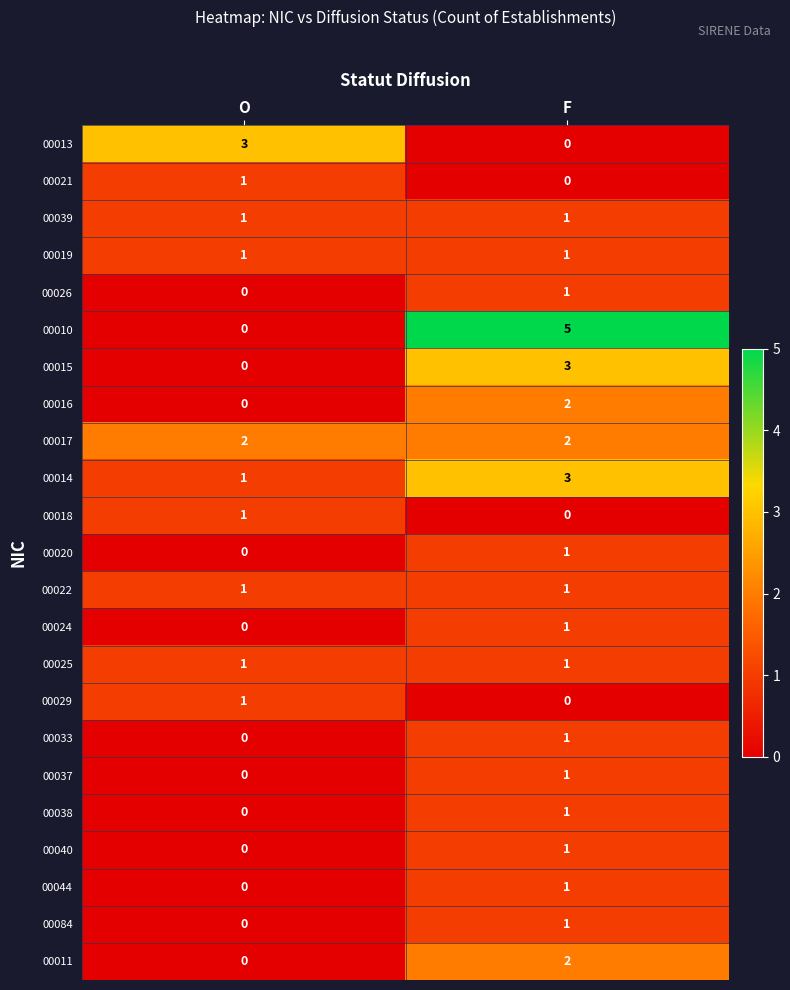

What is the greatest value displayed?

5